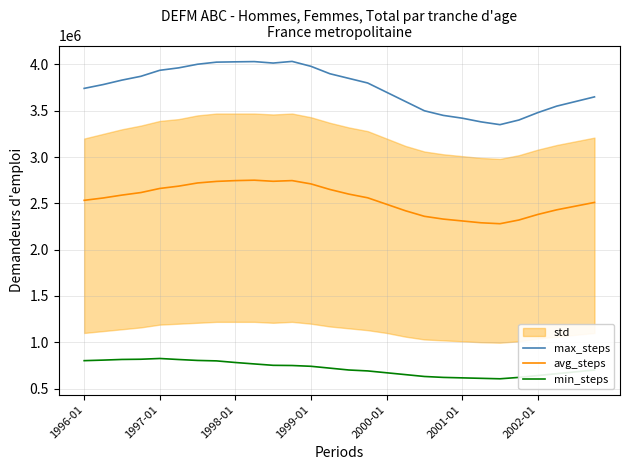

True or false: avg_steps and min_steps cross at least once.

False